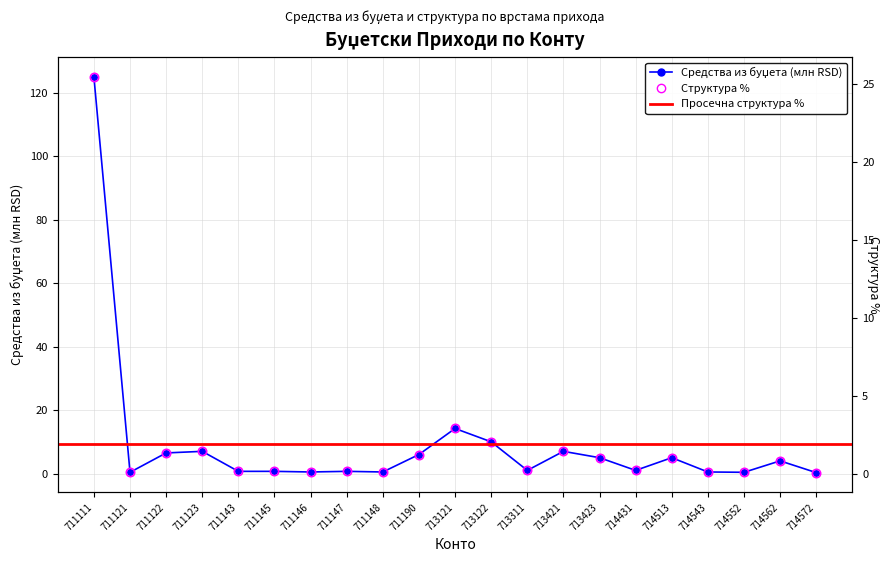

Rank the series at 711148 from highest to lowest value.

Средства из буџета, Структура %